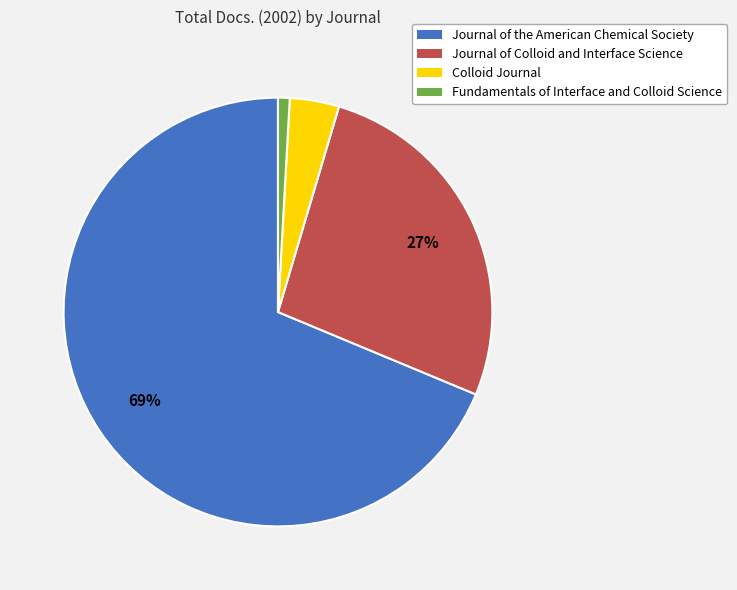

To the nearest percent, what is the difference between the Colloid Journal and Fundamentals of Interface and Colloid Science slice percentages?

3%